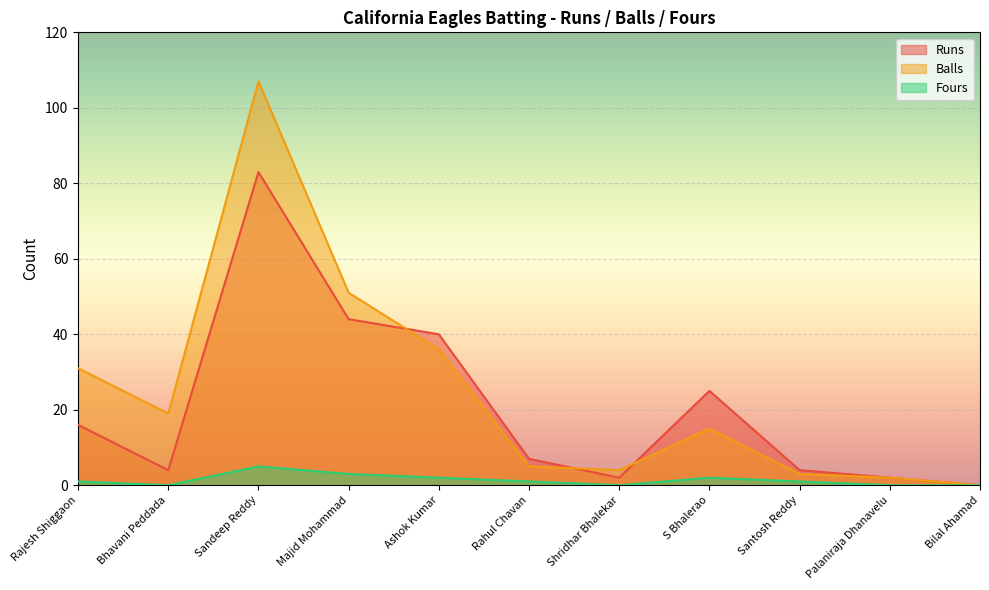

How many lines are shown in the chart?

3